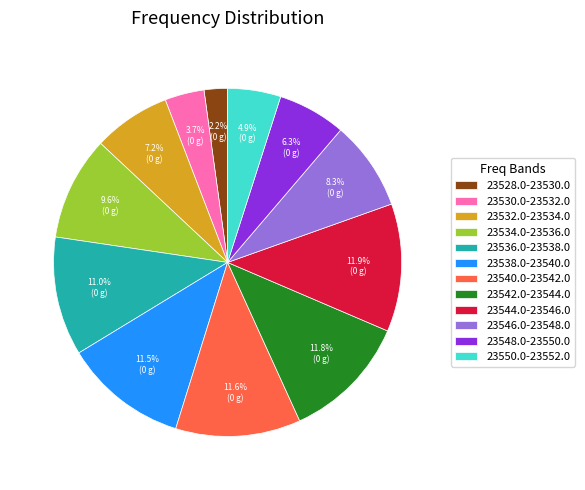

Approximately how many times larger is the value at 23540.0-23542.0 compared to 23546.0-23548.0?

1.4